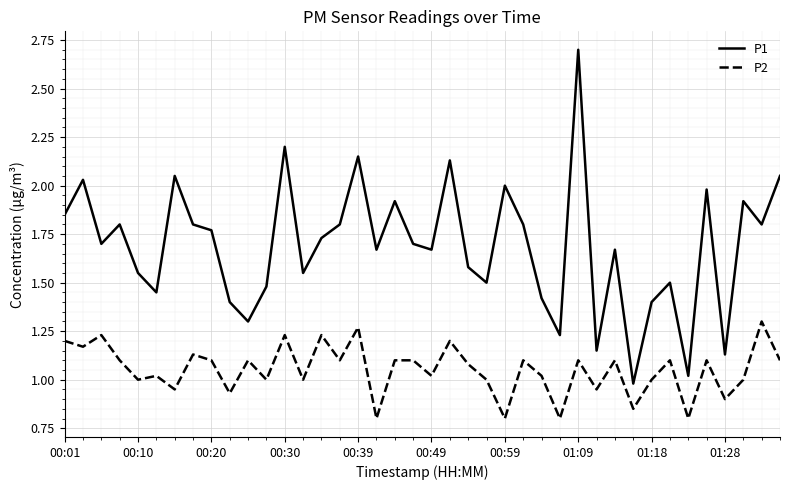

True or false: P1 and P2 intersect in this chart.

False